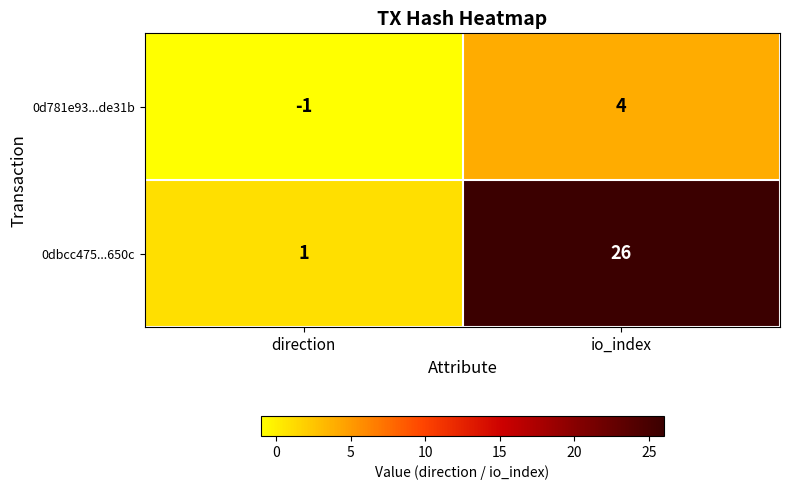

How many positive values does the 0d781e93...de31b series have?

1